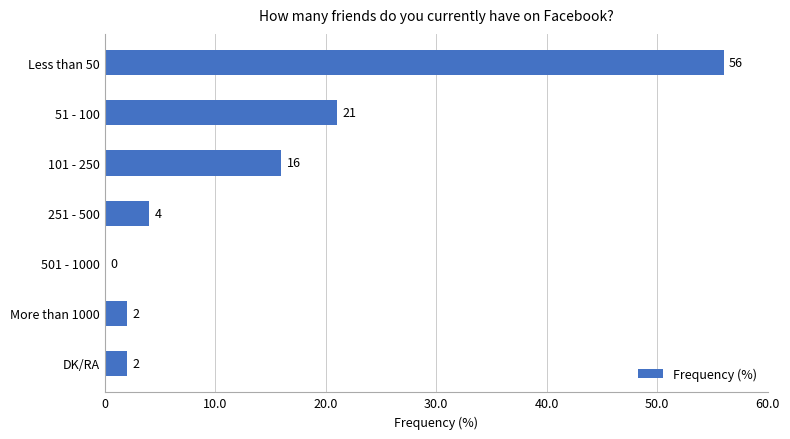

What is the change in value from 101 - 250 to More than 1000?

-14